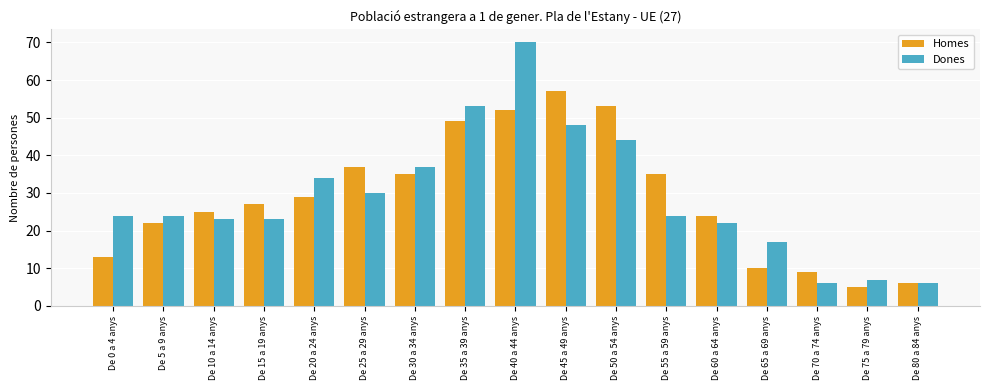

What are all the series names shown in the legend?

Homes, Dones